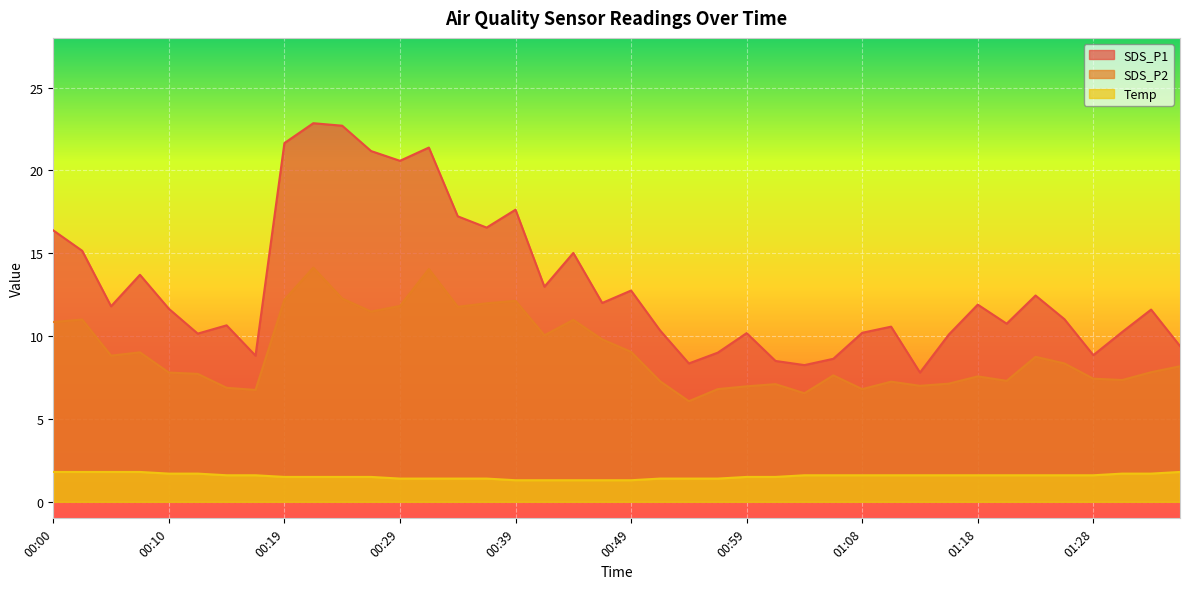

Where is SDS_P1 nearest to the value 15?

00:44